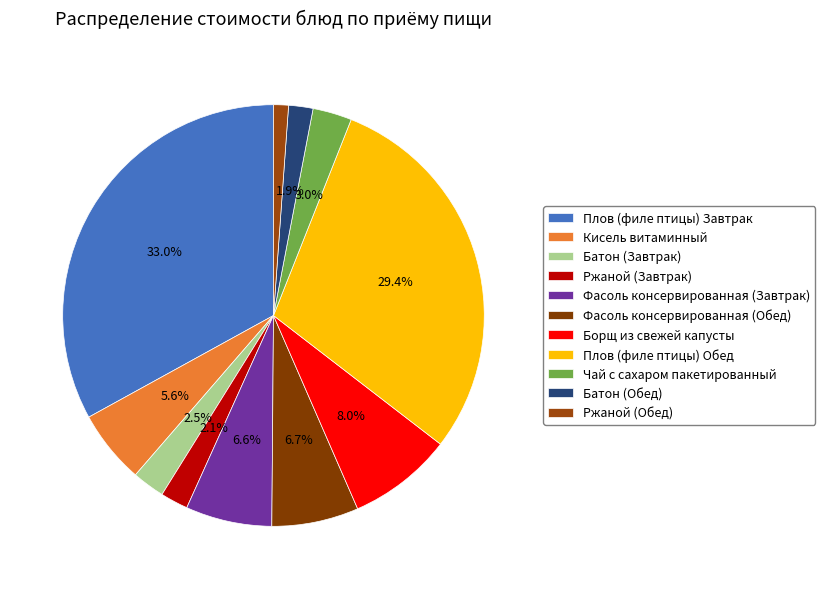

How many segments does this pie chart have?

11